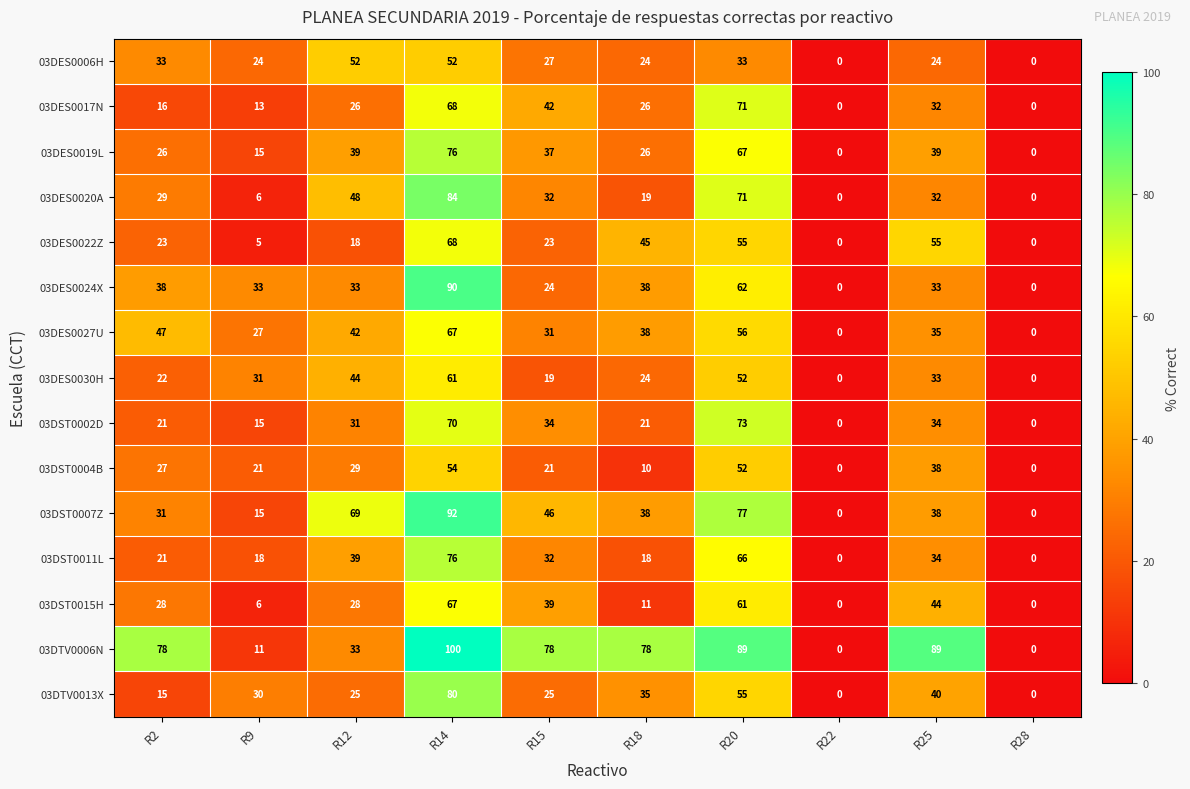

What is the average value of the 03DST0004B series?

25